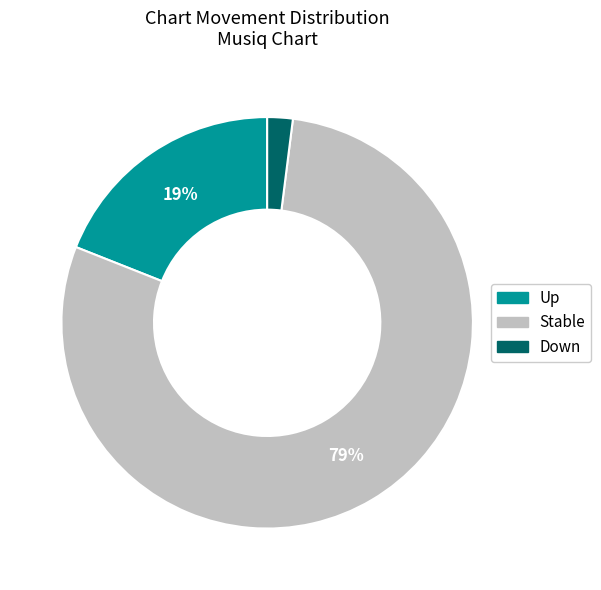

Does any single category account for the majority?

Yes